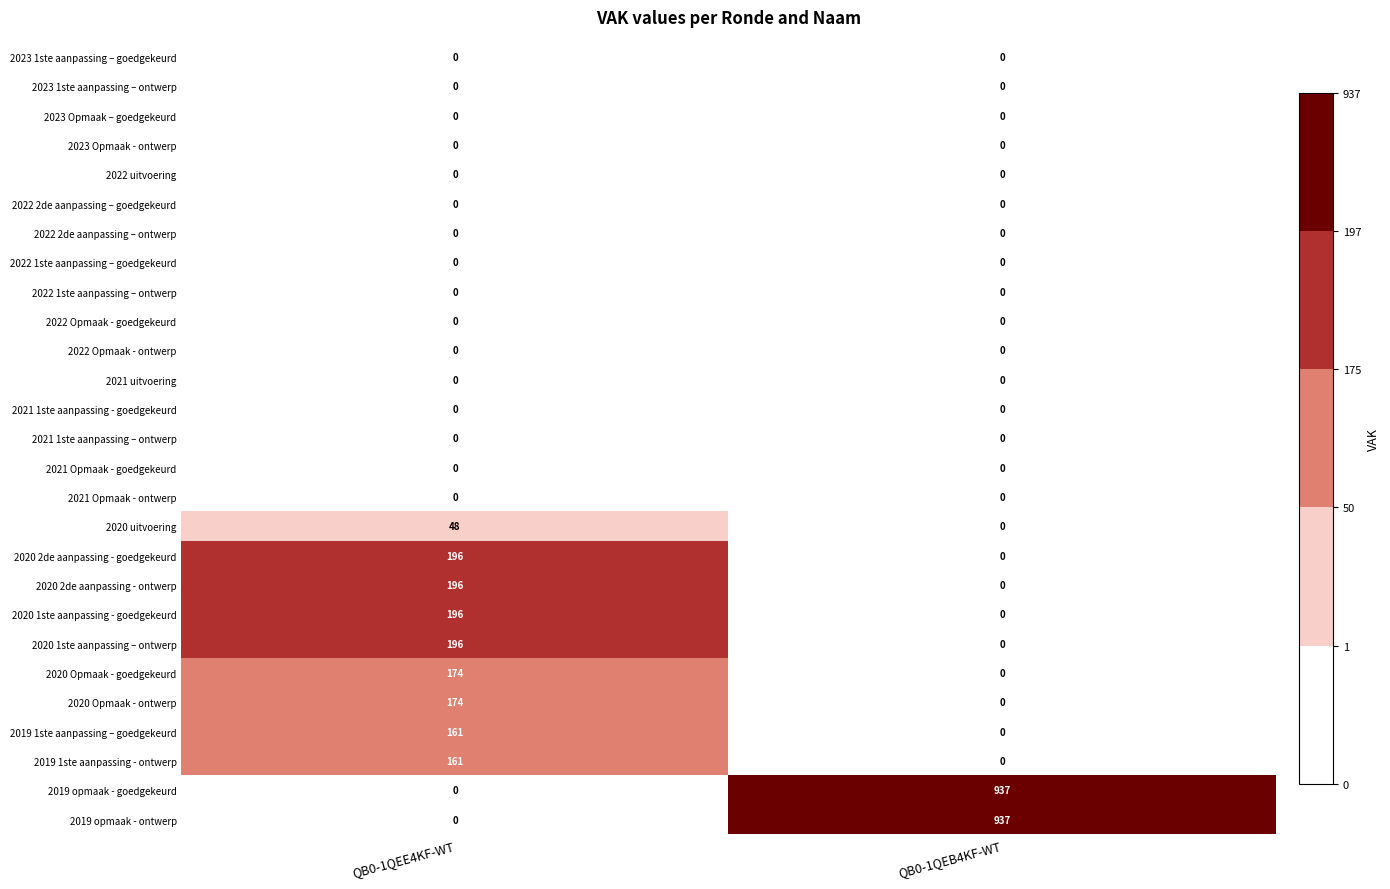

What is the total value across all series at QB0-1QEE4KF-WT?

1502